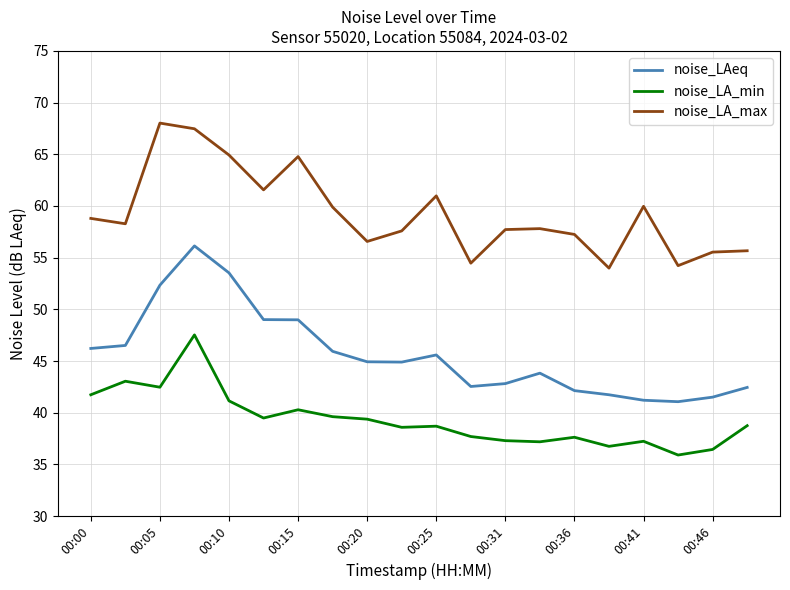

True or false: noise_LAeq and noise_LA_max cross at least once.

False